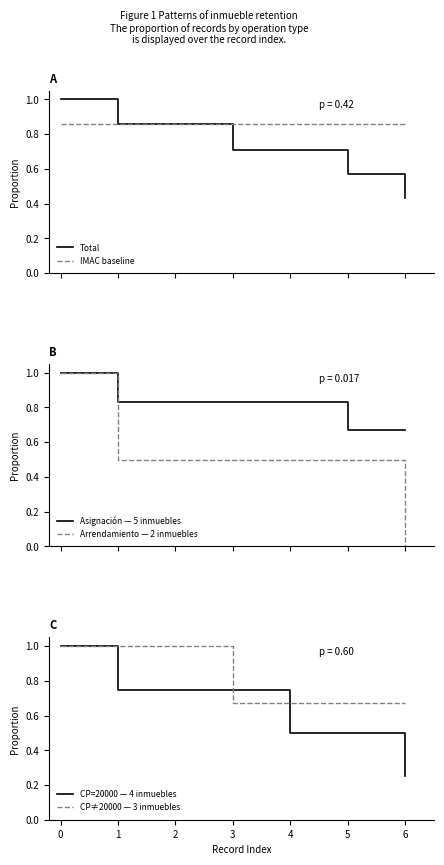

What is the total value across all series at 1?

4.8